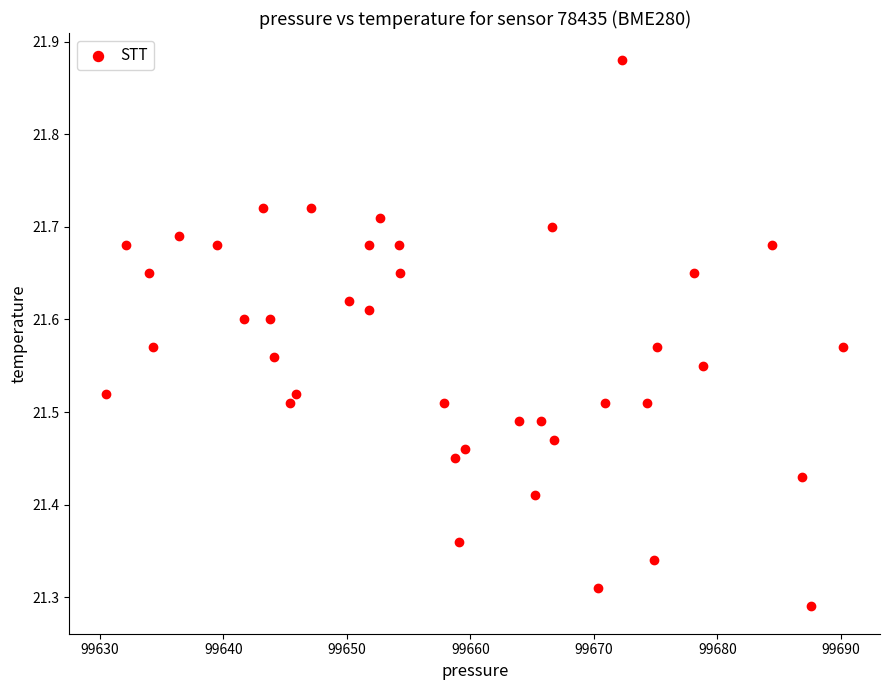

What is the range of Y values (max minus min)?

0.6